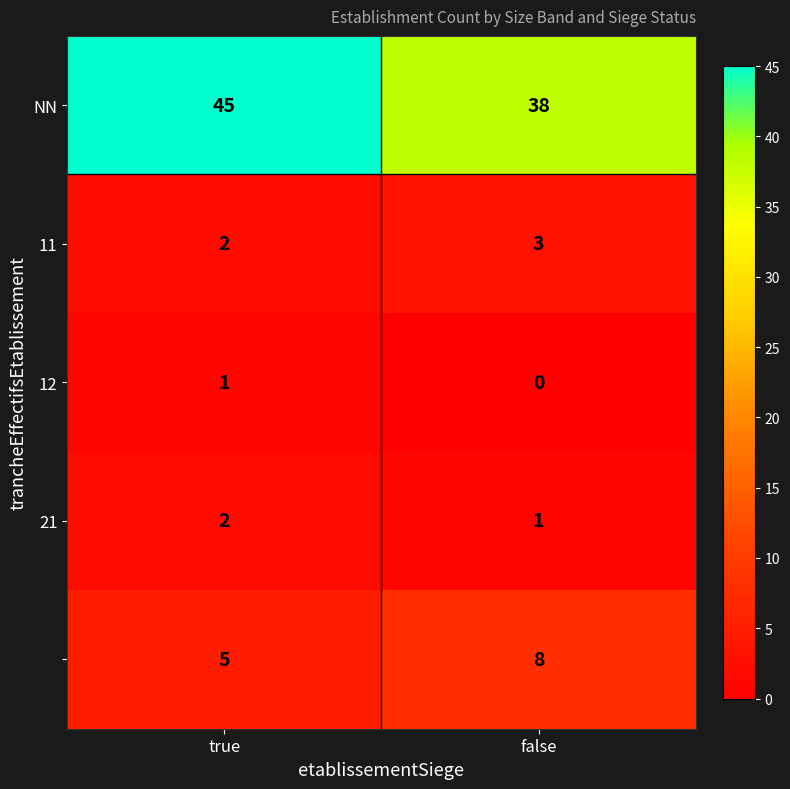

What is the difference between the highest and lowest values at true?

44